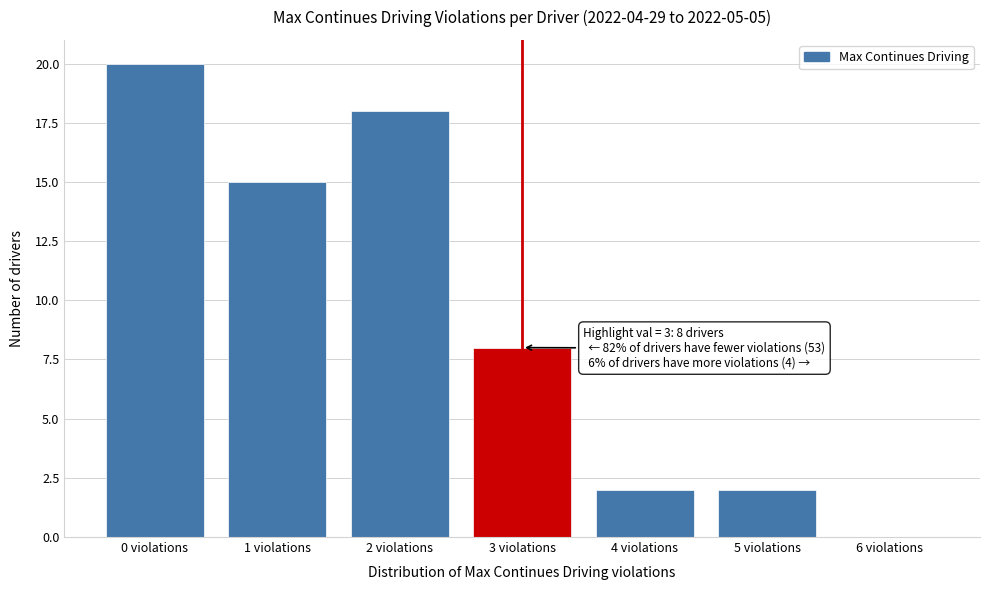

Reading right to left, extract all data points from this chart.

6 violations=0	5 violations=2	4 violations=2	3 violations=8	2 violations=18	1 violations=15	0 violations=20